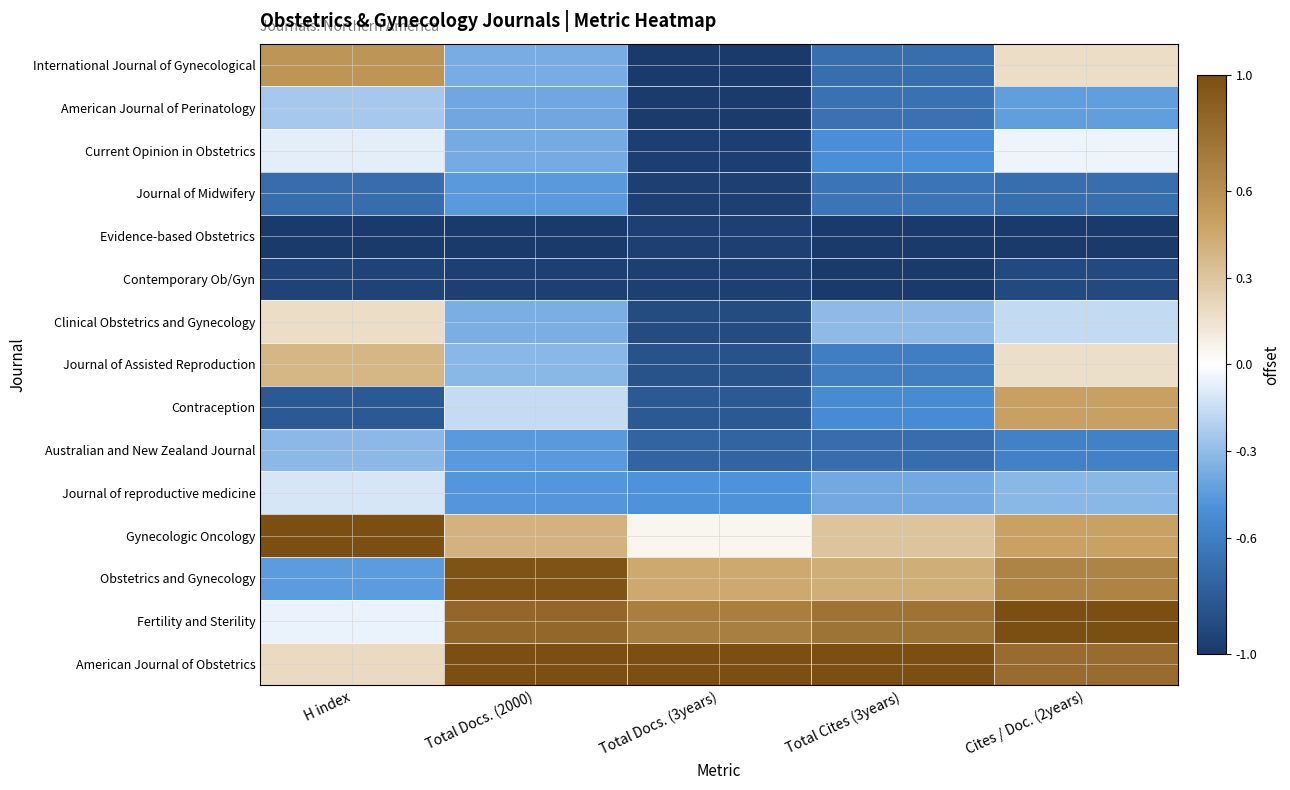

At which category is the sum across all series the highest?

Cites / Doc. (2years)